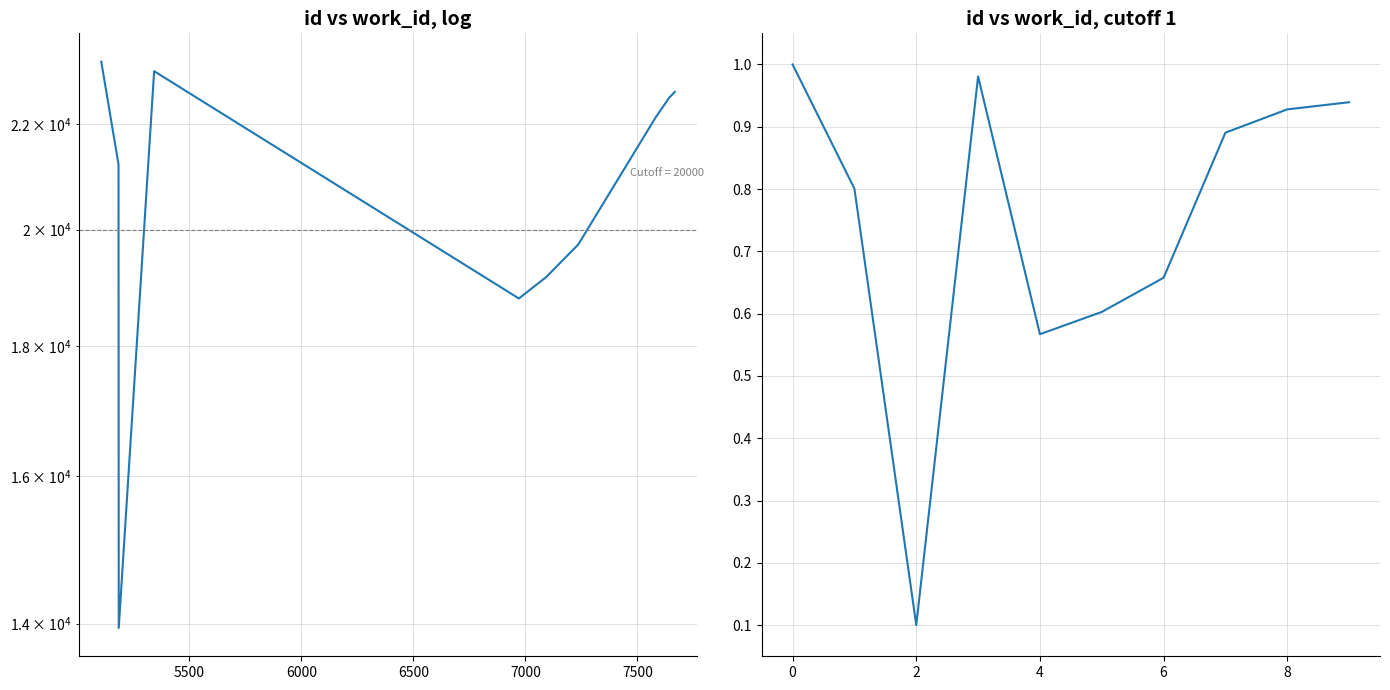

Reading left to right, list all the values displayed in this chart.

id: 23286.0	21217.0	13945.0	23086.0	18792.0	19163.0	19733.0	22150.0	22538.0	22657.0
id (normalized): 1.0	0.8	0.1	1.0	0.6	0.6	0.7	0.9	0.9	0.9